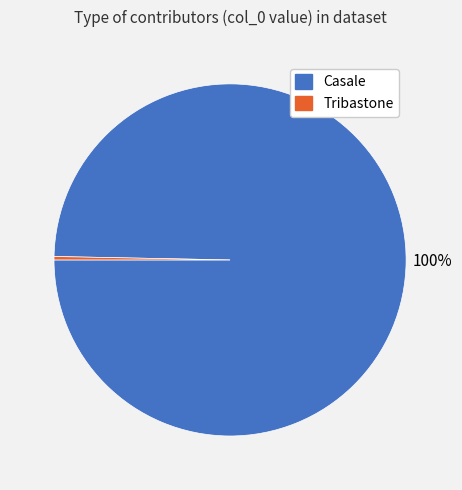

Which slice represents more than half of the pie?

Casale